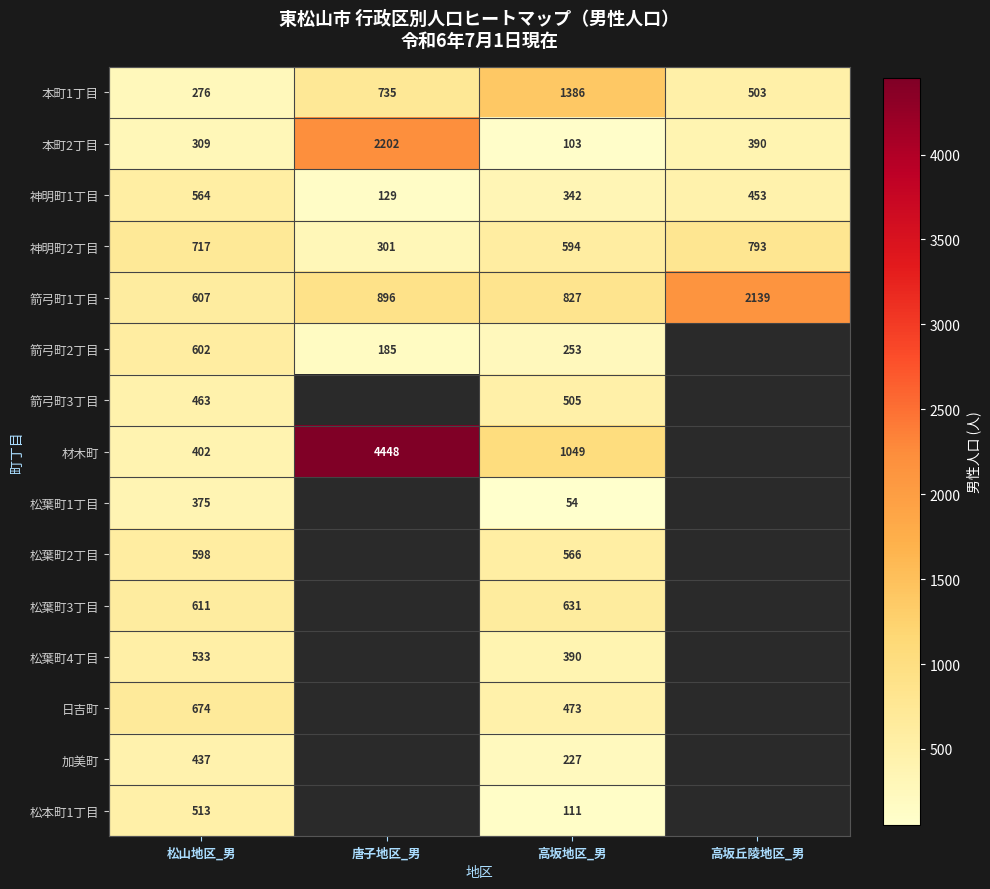

What is the spread (max minus min) of values at 高坂地区_男?

1332